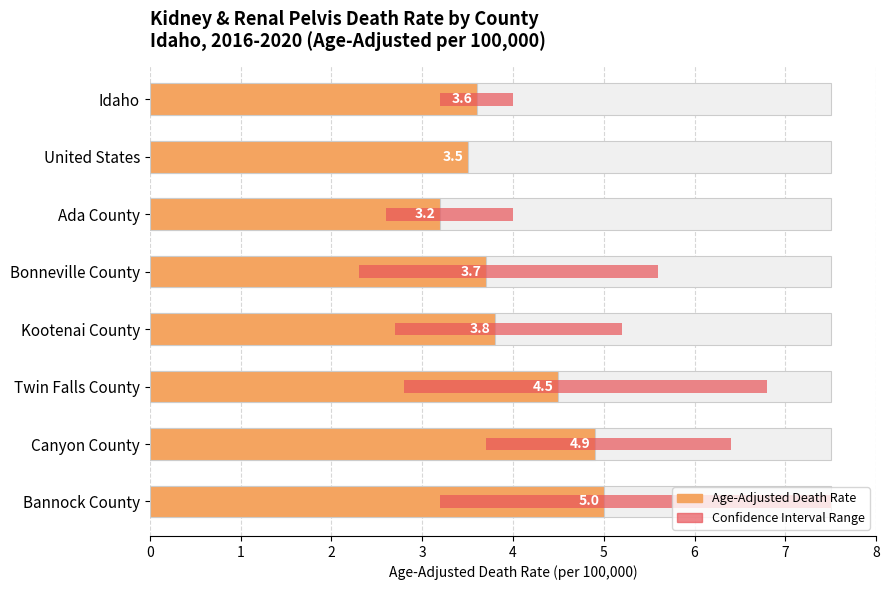

Rank the categories by value from lowest to highest.

Ada County, United States, Idaho, Bonneville County, Kootenai County, Twin Falls County, Canyon County, Bannock County